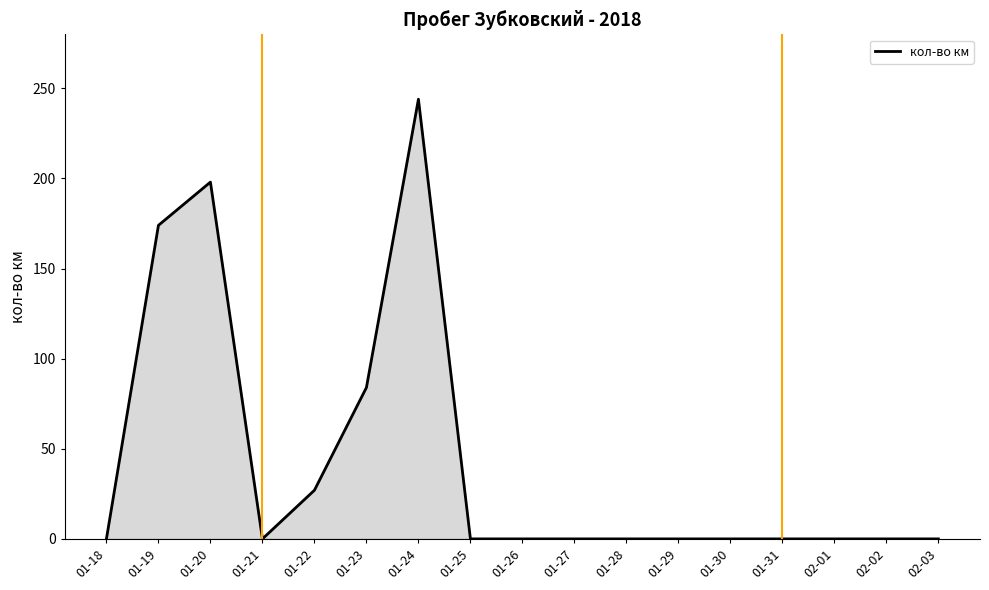

Where is the data nearest to the value 122?

01-23